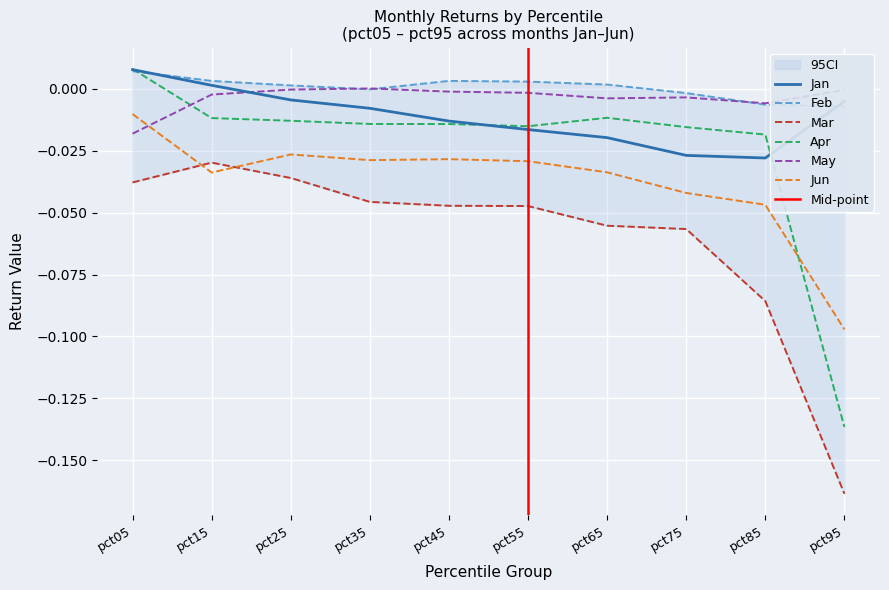

At how many categories does at least one series exceed 0?

7